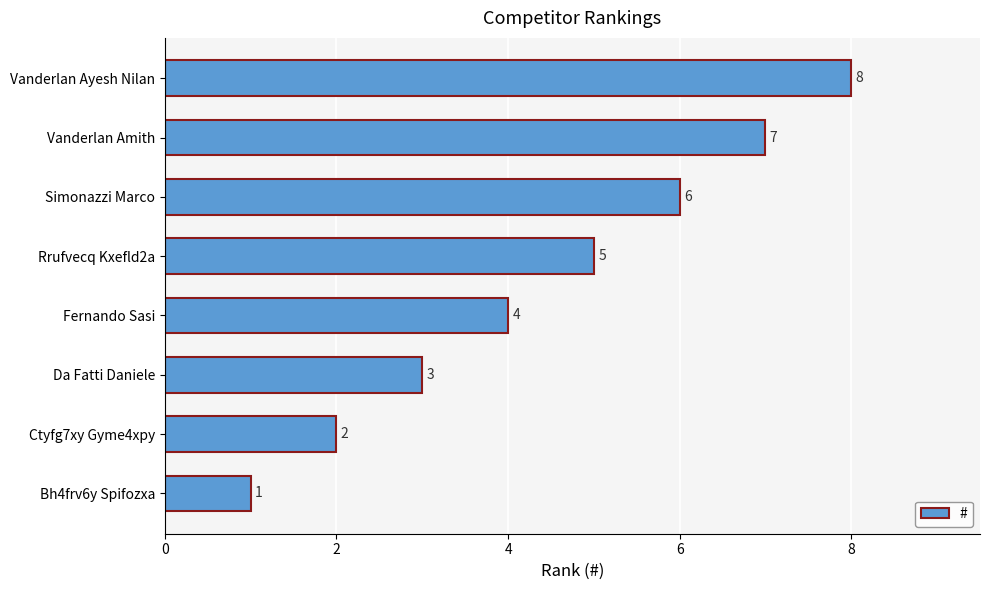

List the labels in order of value, largest first.

Vanderlan Ayesh Nilan, Vanderlan Amith, Simonazzi Marco, Rrufvecq Kxefld2a, Fernando Sasi, Da Fatti Daniele, Ctyfg7xy Gyme4xpy, Bh4frv6y Spifozxa